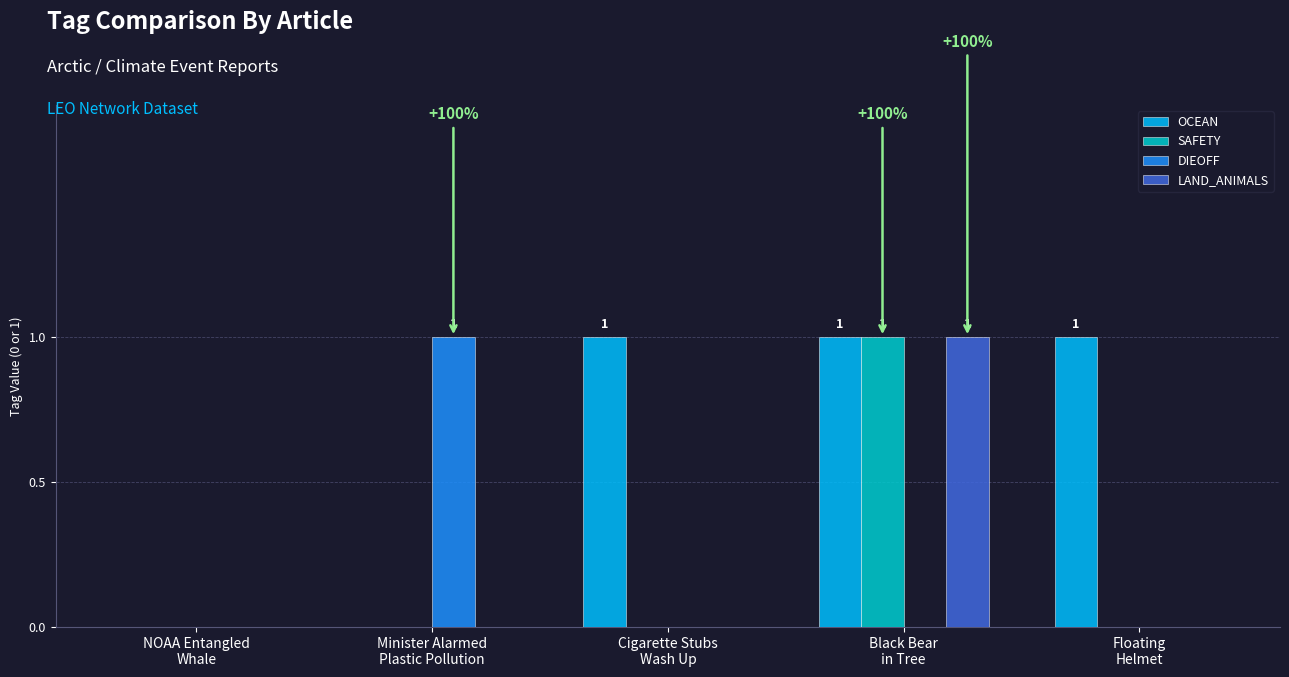

How many DIEOFF values are between 0 and 1?

5